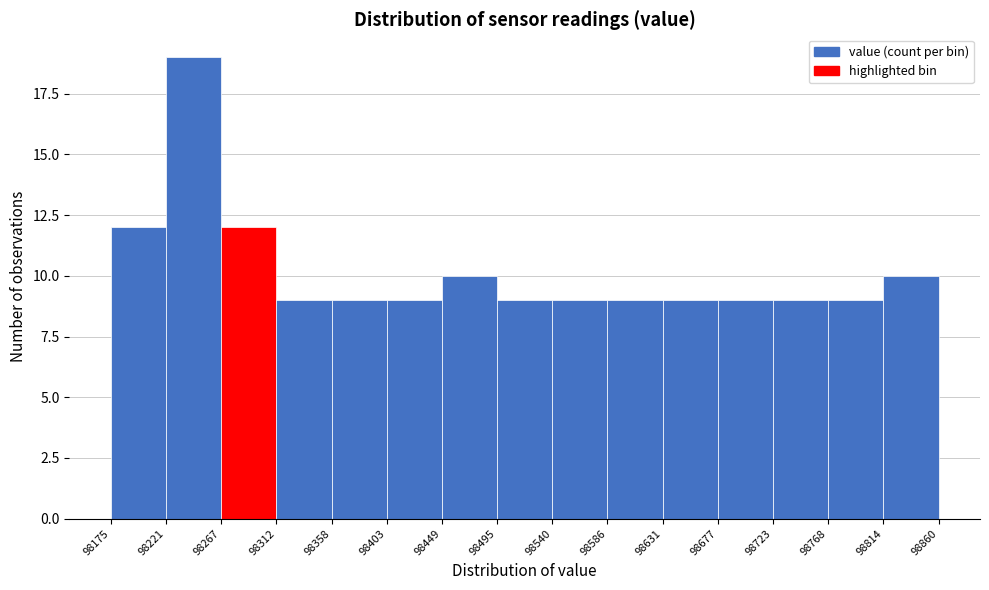

Reading left to right, transcribe this chart: for each bar, give the range it covers on the x-axis and its height. The values are not printed on the chart, so give them approximately, as read against the axis.

98175 to 98221: 12
98221 to 98267: 19
98267 to 98312: 12
98312 to 98358: 9
98358 to 98403: 9
98403 to 98449: 9
98449 to 98495: 10
98495 to 98540: 9
98540 to 98586: 9
98586 to 98631: 9
98631 to 98677: 9
98677 to 98723: 9
98723 to 98768: 9
98768 to 98814: 9
98814 to 98860: 10